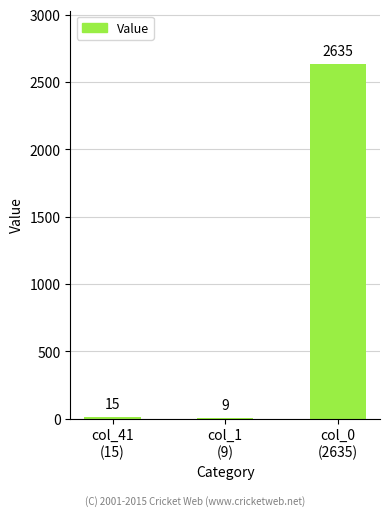

What is the change in value from col_41
(15) to col_1
(9)?

-6